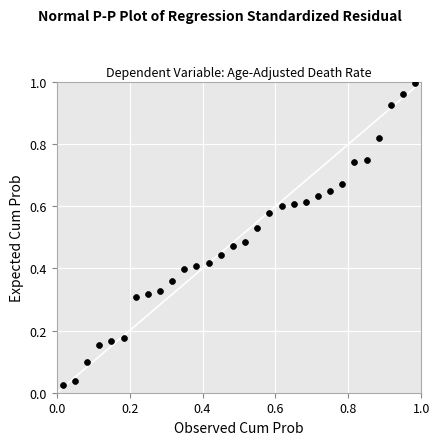

How many data points are displayed?

30